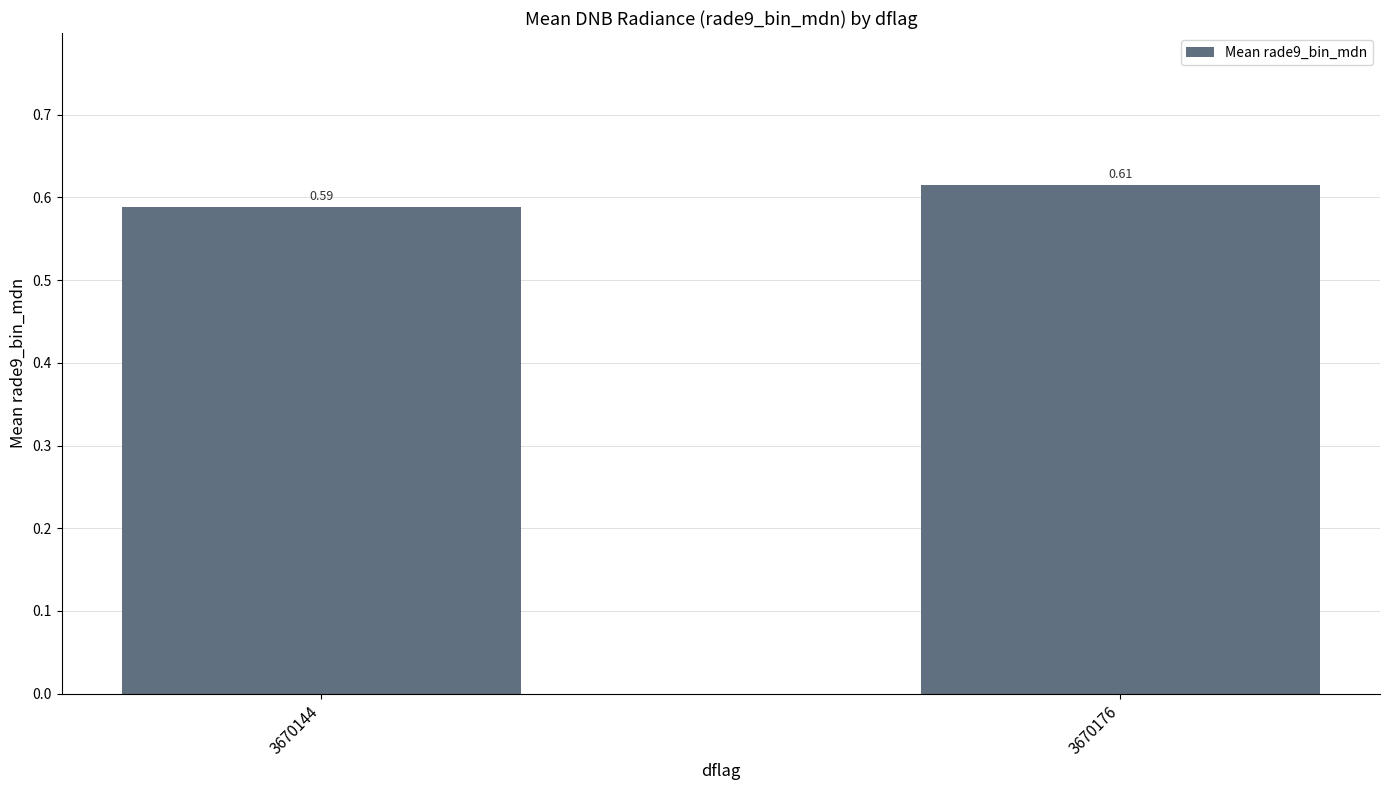

Which category has the lowest value across all series?

3670144